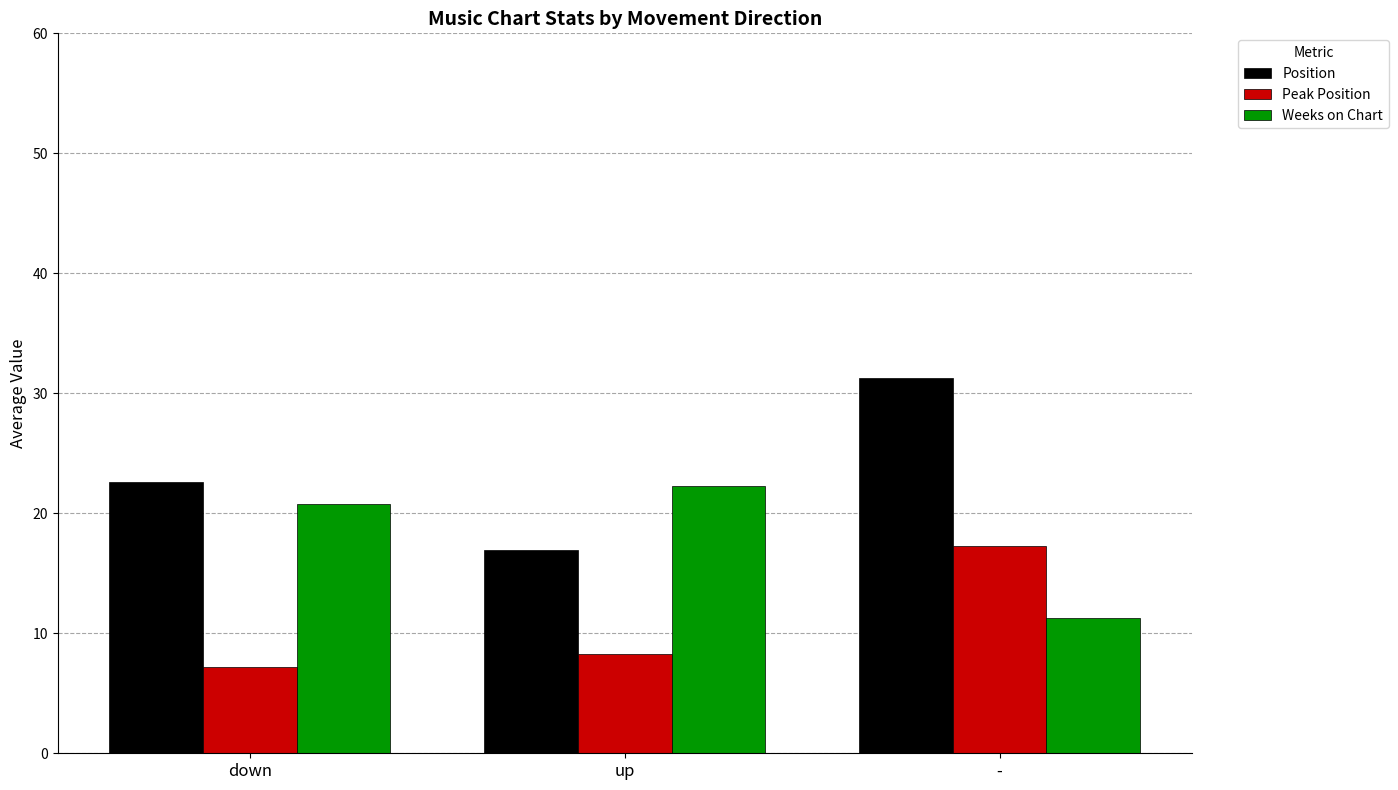

The Weeks on Chart series shows 13.2 at up. True or false?

False